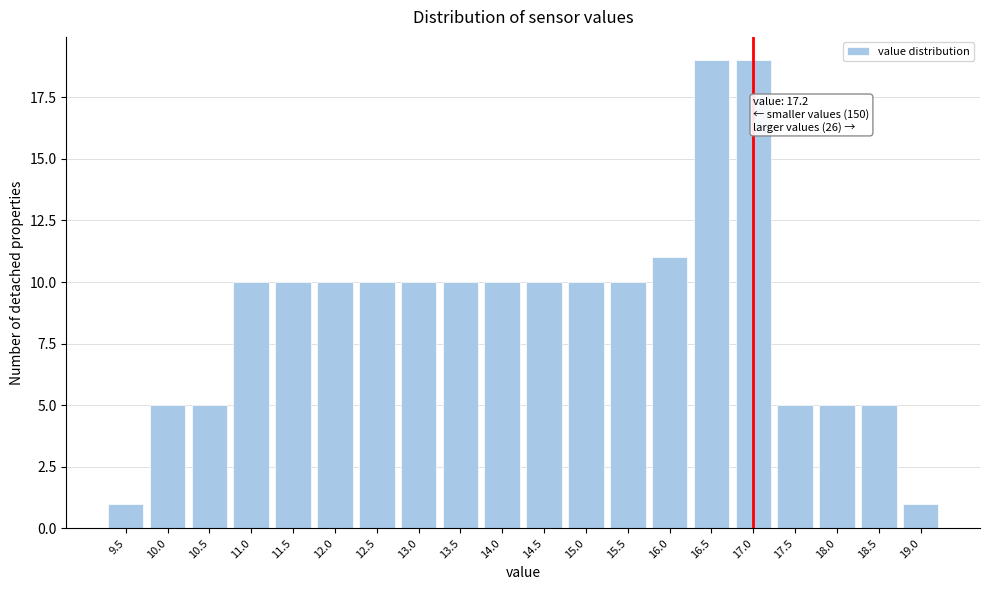

Reading left to right, extract all data points from this chart.

9.5=1	10.0=5	10.5=5	11.0=10	11.5=10	12.0=10	12.5=10	13.0=10	13.5=10	14.0=10	14.5=10	15.0=10	15.5=10	16.0=11	16.5=19	17.0=19	17.5=5	18.0=5	18.5=5	19.0=1